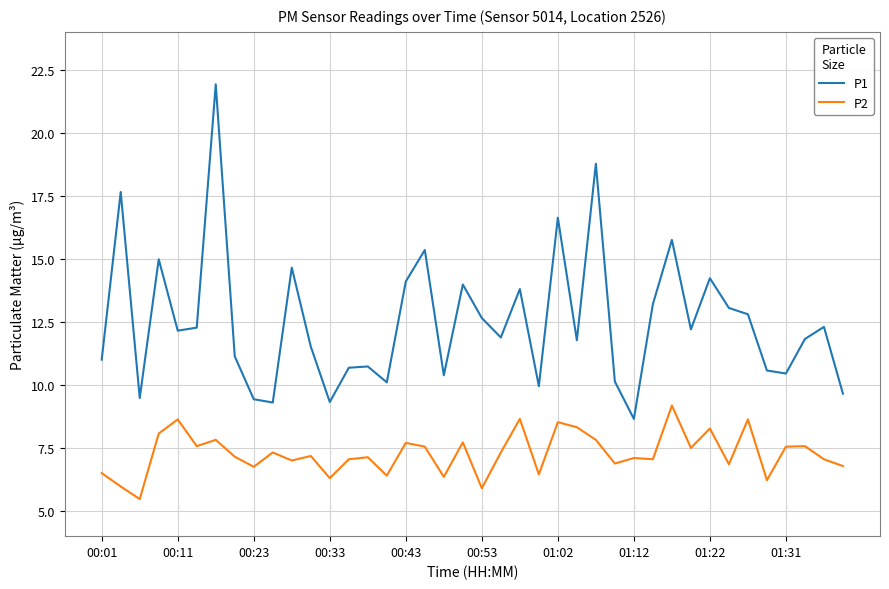

List the series in order of their peak value, lowest first.

P2, P1